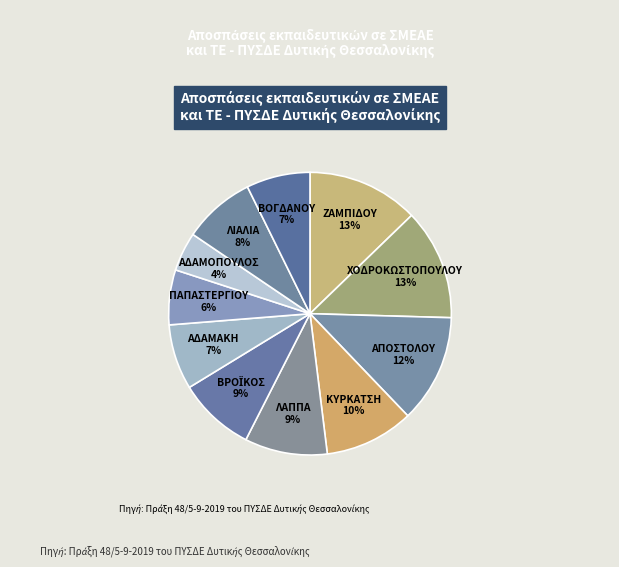

Is the sum of ΛΙΑΛΙΑ 8% and ΚΥΡΚΑΤΣΗ 10% greater than half?

No